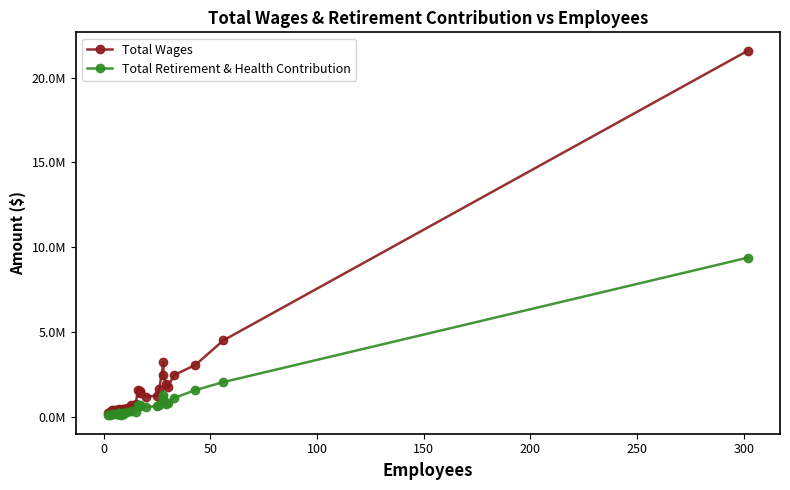

What is the maximum value for Total Retirement & Health Contribution?

9389549